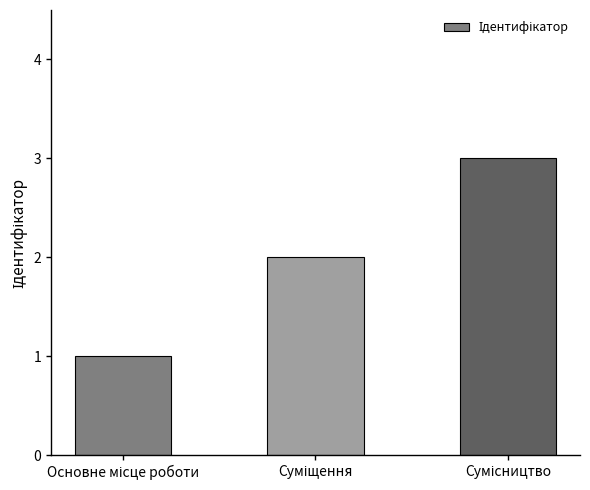

What is the maximum value shown in the chart?

3